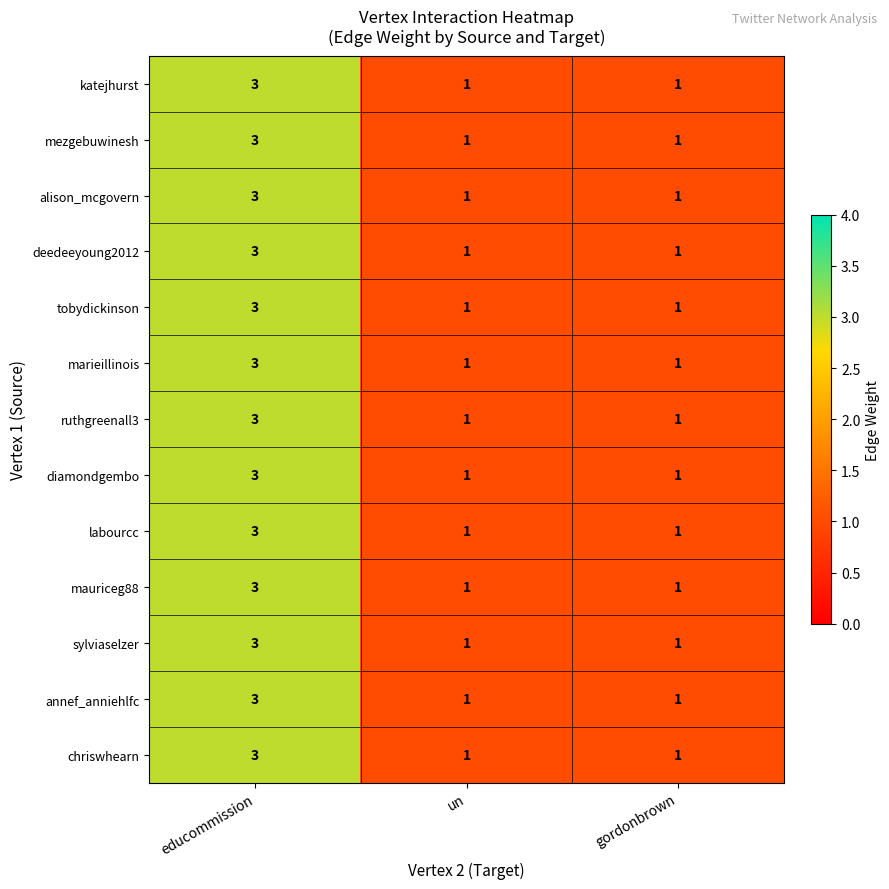

At which label does katejhurst reach its peak?

educommission